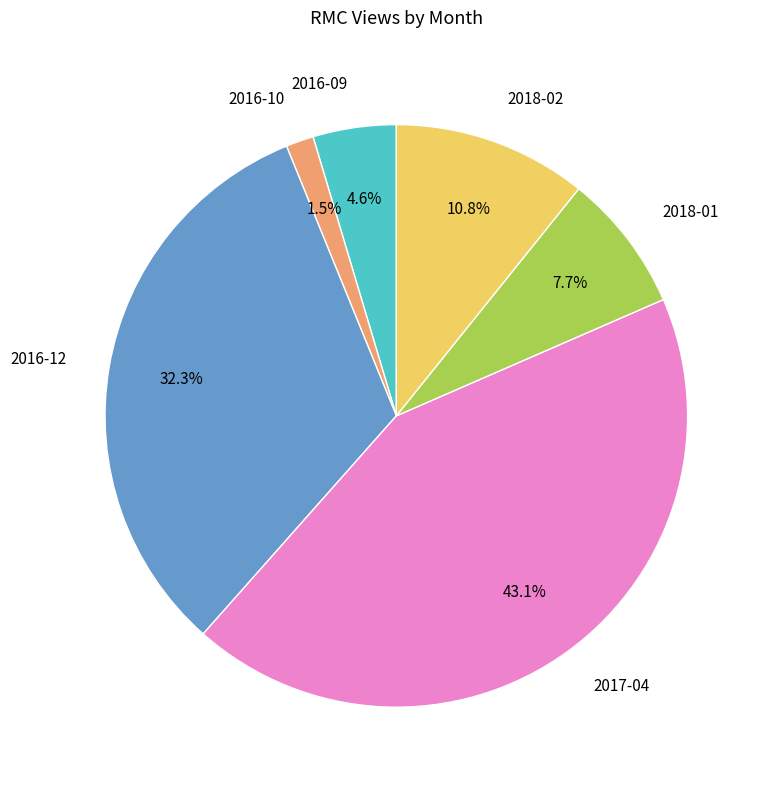

How many segments does this pie chart have?

6